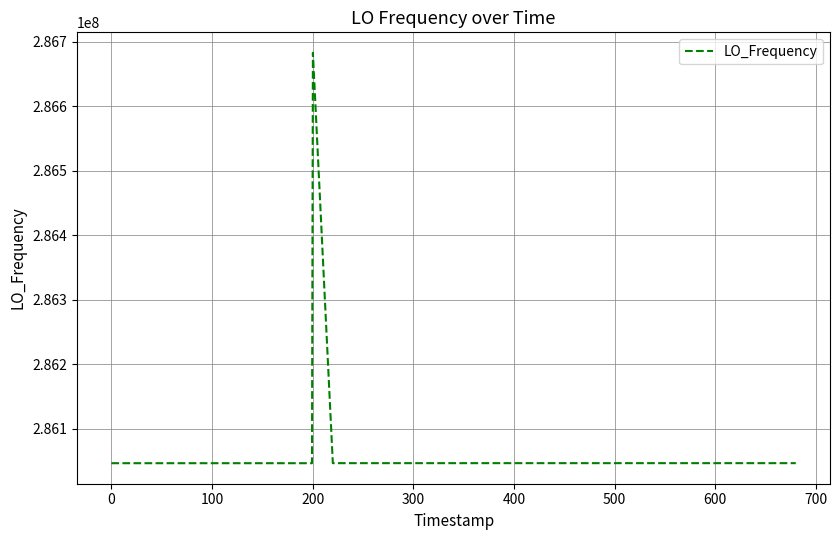

Count the number of categories in the chart.

40